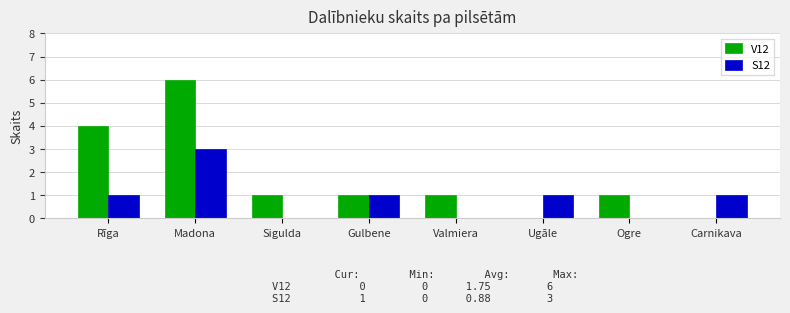

What is the sum of all S12 values?

7